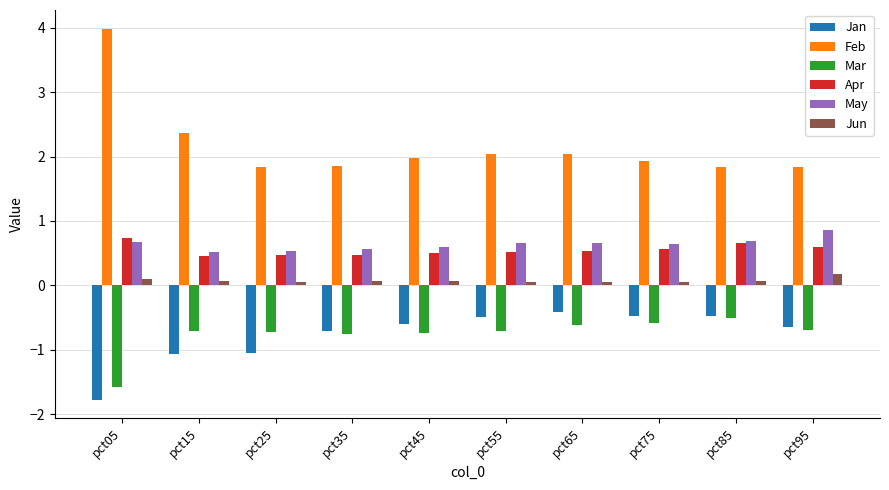

Which series has the widest spread of values?

Feb